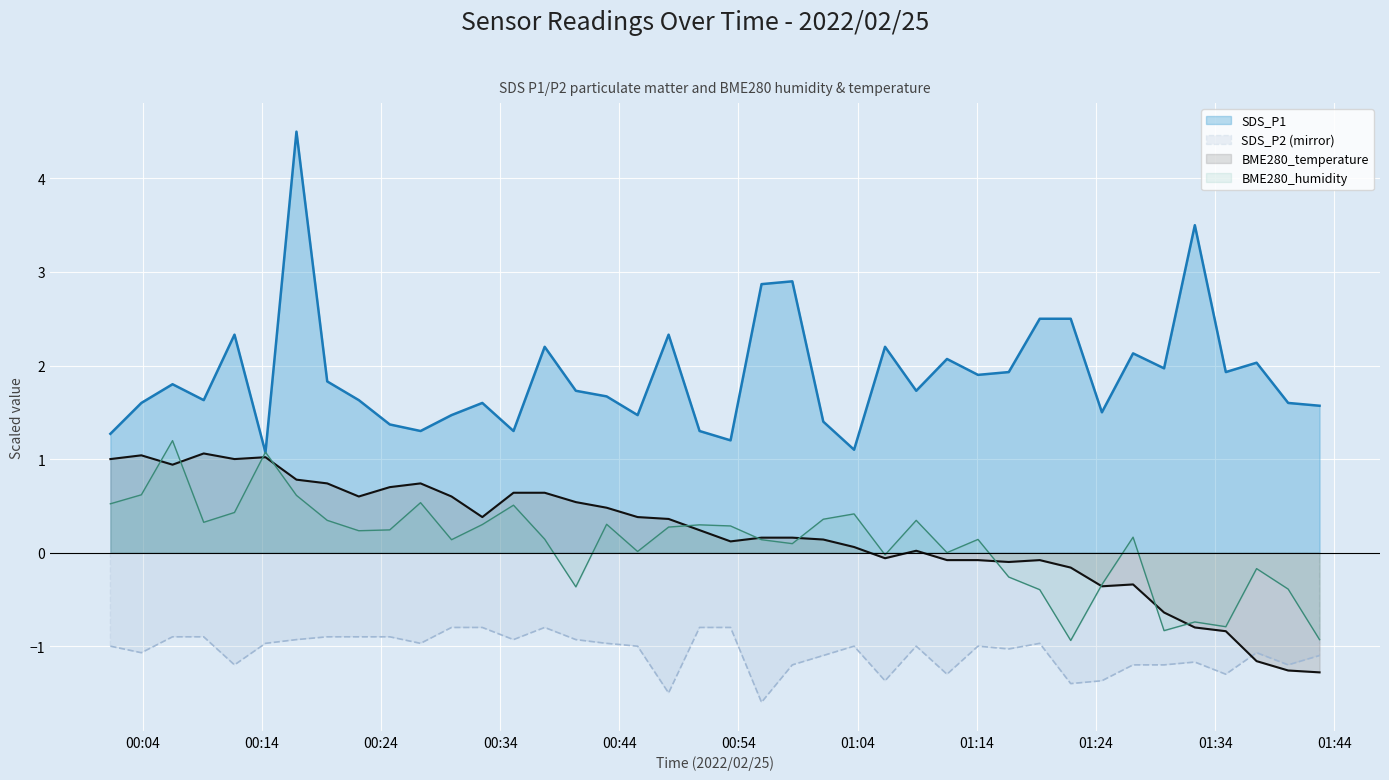

What is the minimum value shown in the chart?

-1.6